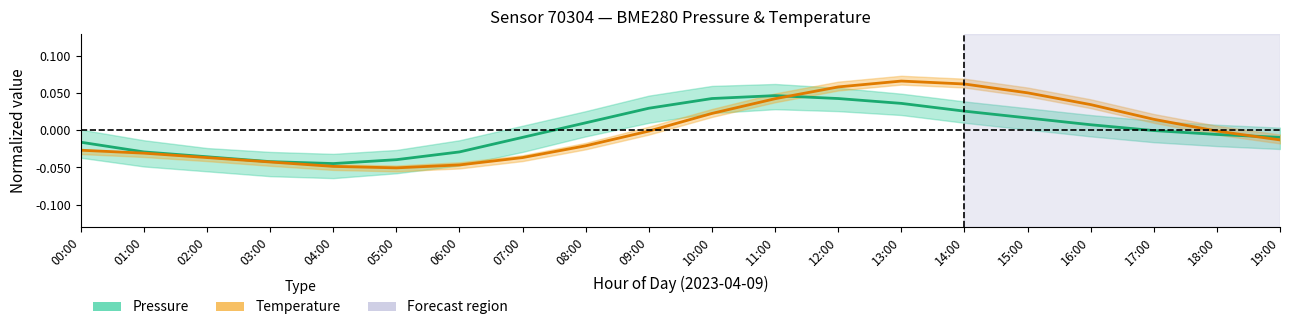

List the series in order of their overall mean, highest first.

Pressure (normalized), Temperature (normalized)